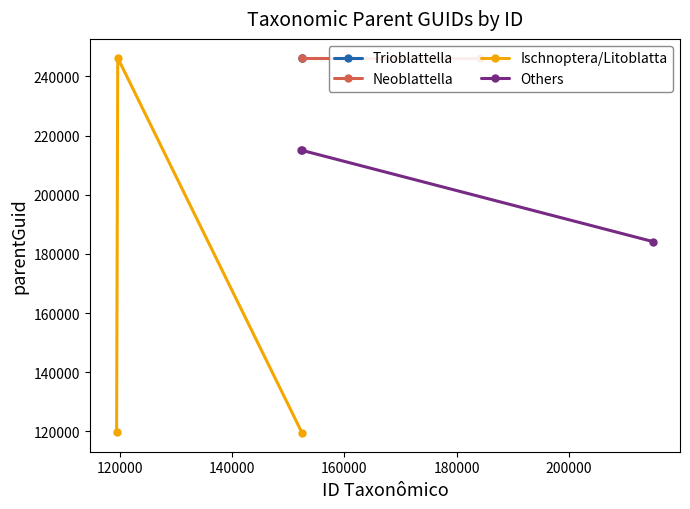

The Ischnoptera series shows 170592 at 152468. True or false?

False